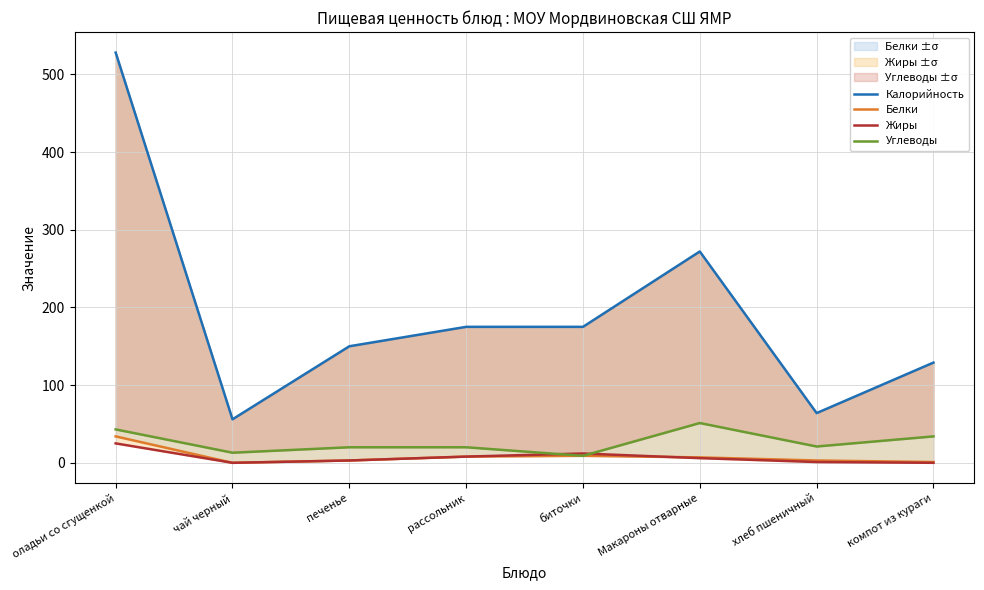

Rank the series by their maximum value, from lowest to highest.

Жиры, Белки, Углеводы, Калорийность